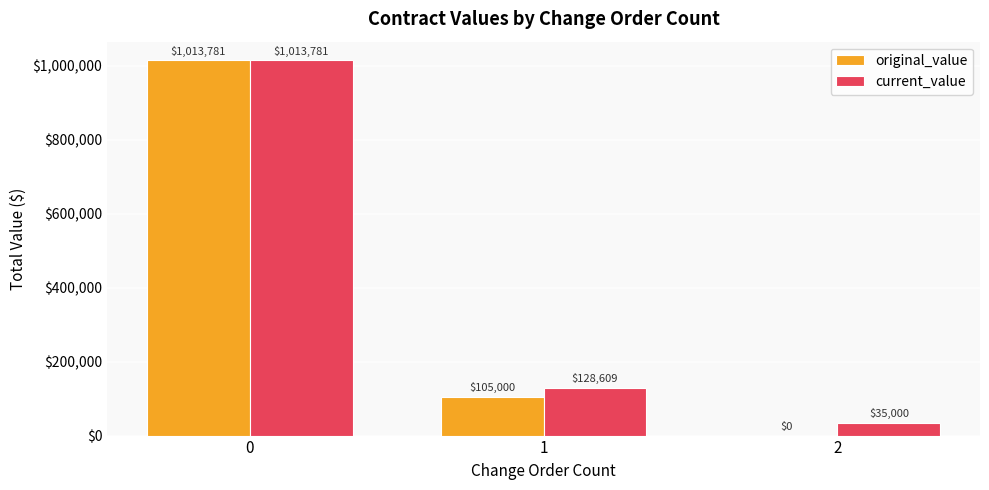

Between 0 and 2, which series saw the biggest shift?

original_value